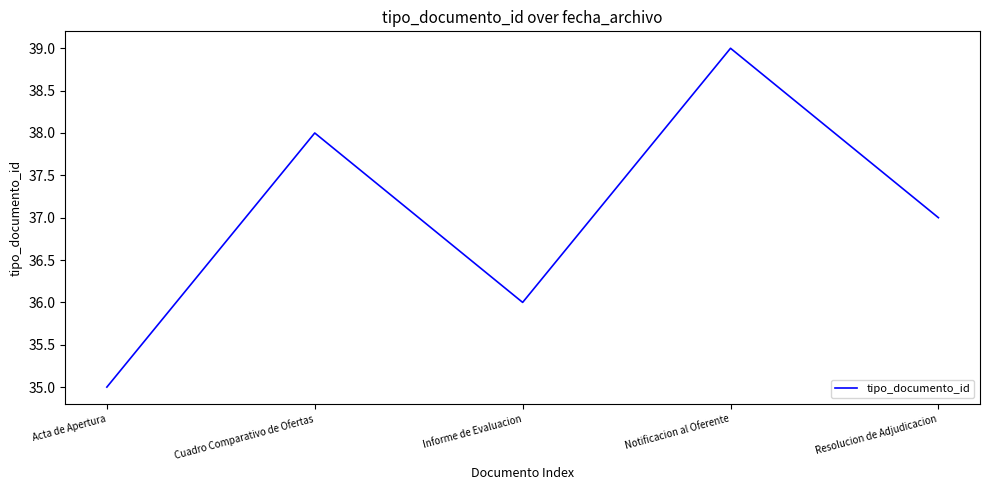

True or false: the data has more than 0 interior local peaks.

True